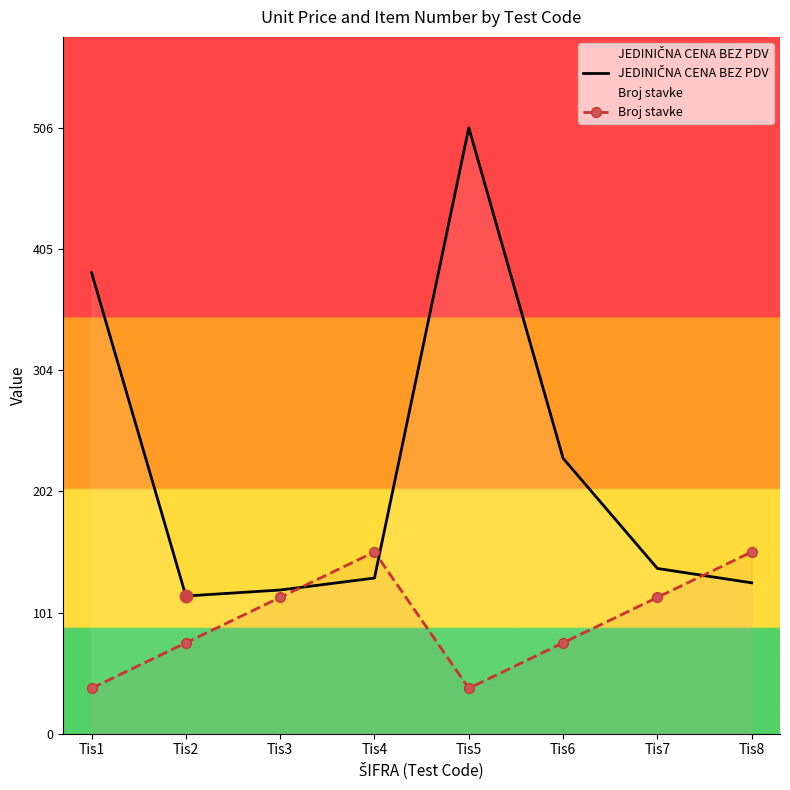

What are all the series names shown in the legend?

JEDINIČNA CENA BEZ PDV, Broj stavke